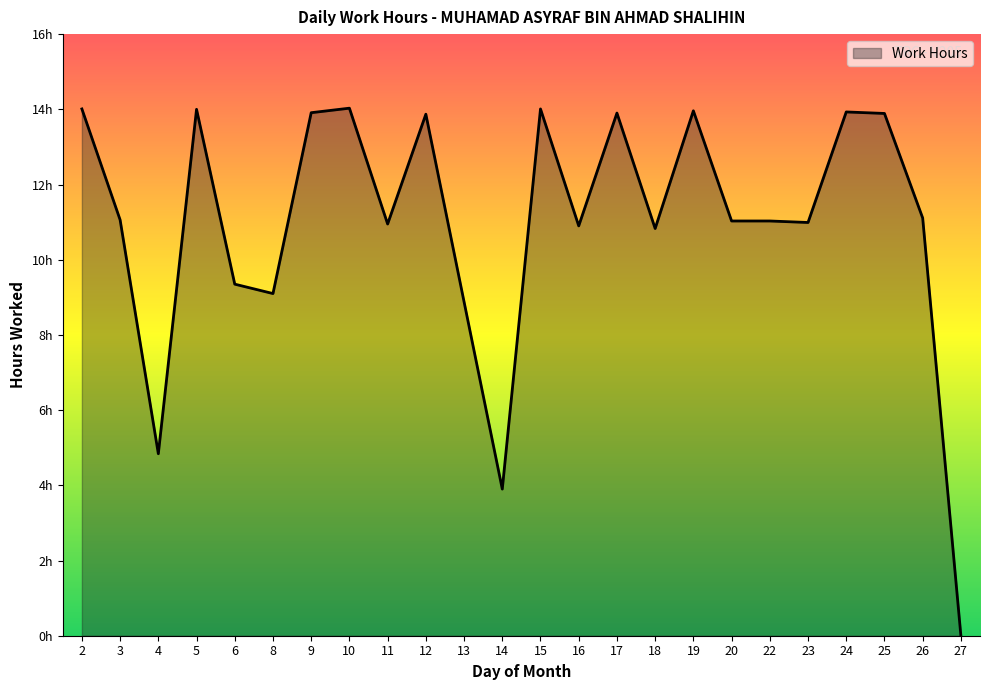

How many points are higher than both their immediate neighbors (excluding endpoints)?

7